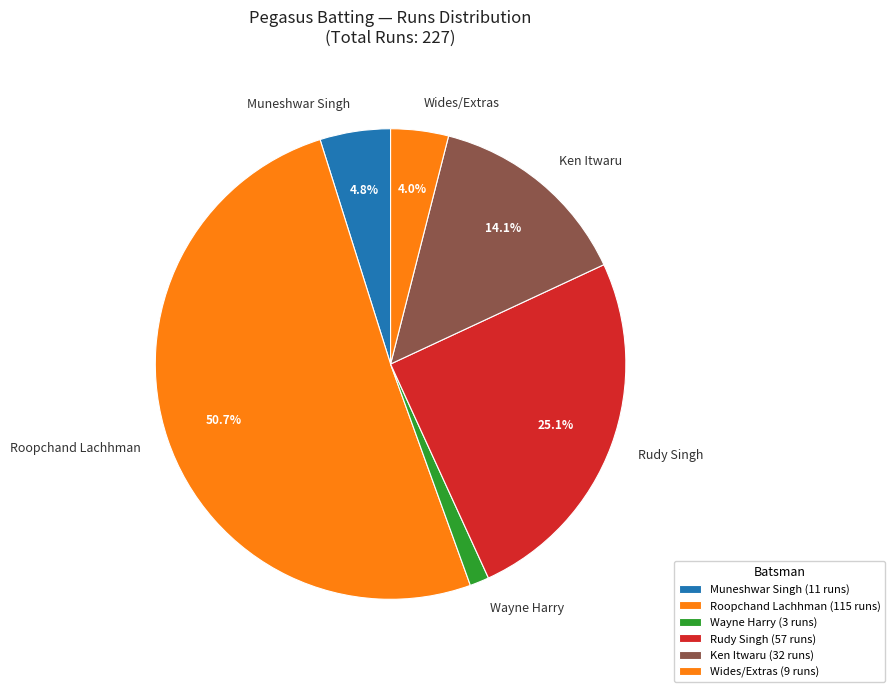

What portion of the pie excludes Muneshwar Singh?

95.2%